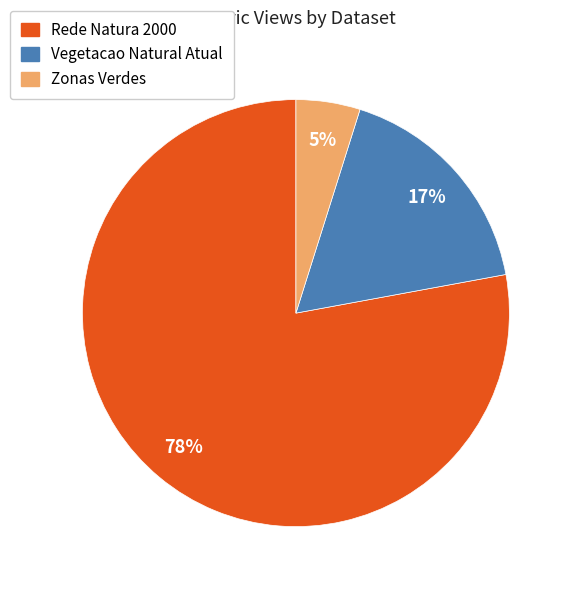

Count the number of slices in the pie.

3